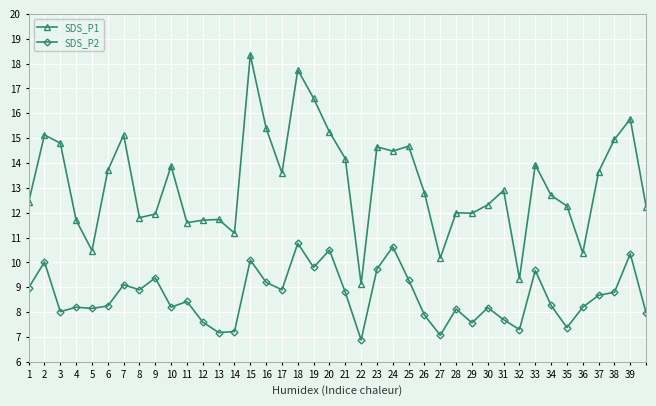

What is the difference between the second highest and minimum values in the SDS_P1 series?

8.6